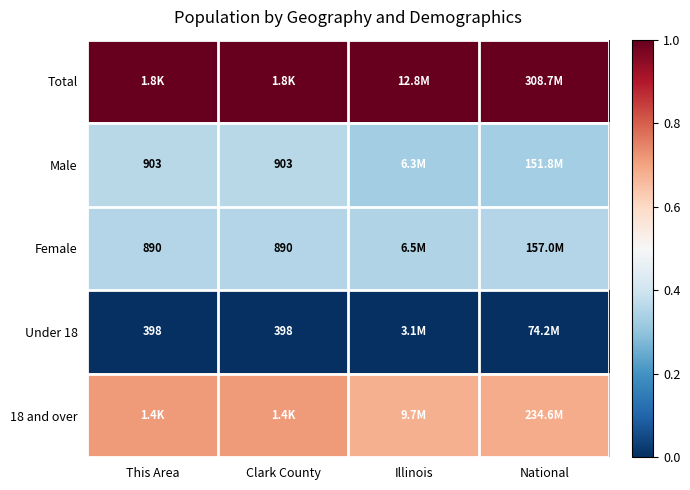

Is the value of Male at This Area greater than the value of Under 18 at This Area?

Yes